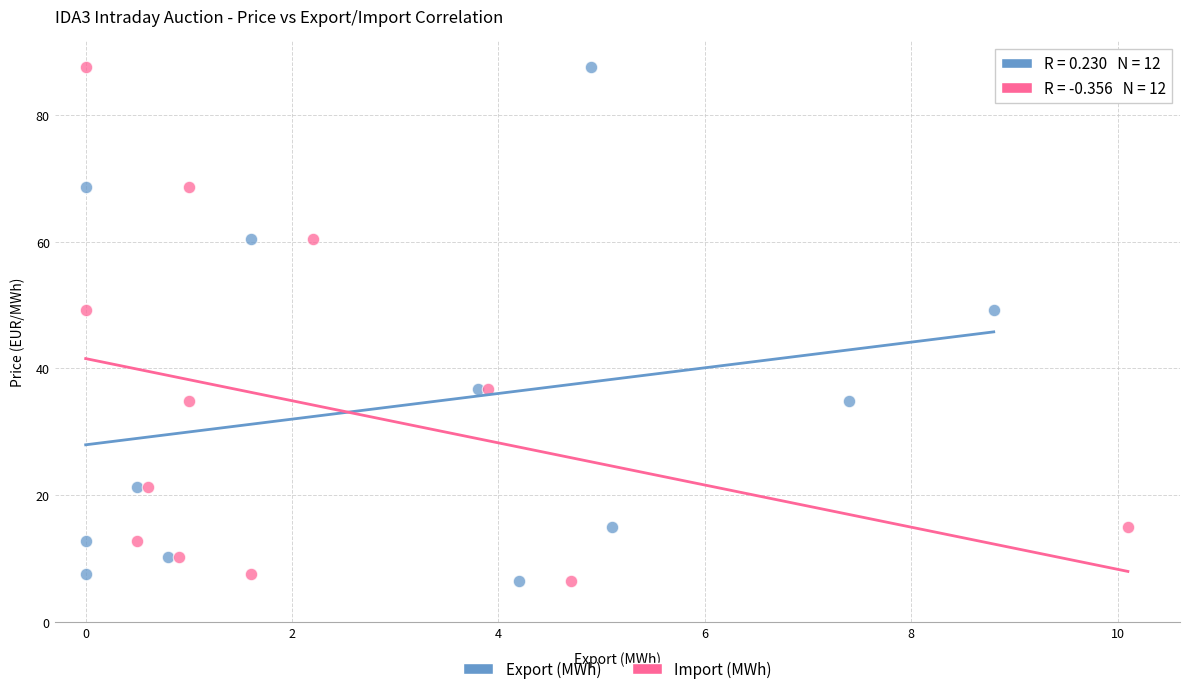

What are all the series names shown in the legend?

Export (MWh), Import (MWh)